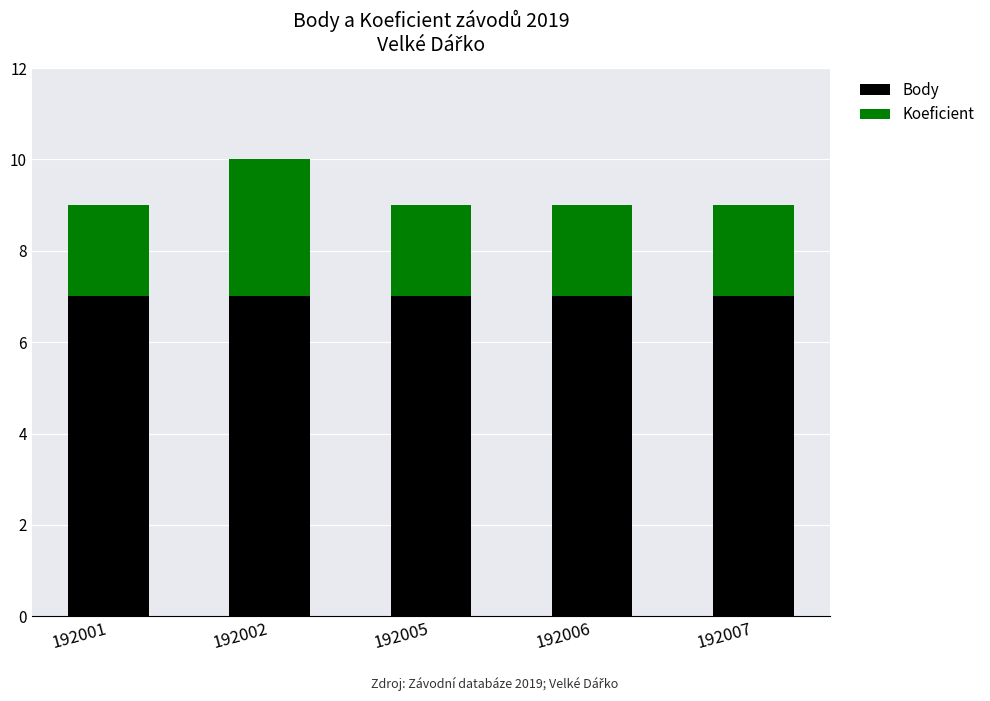

What is the total value across all series at 192002?

10